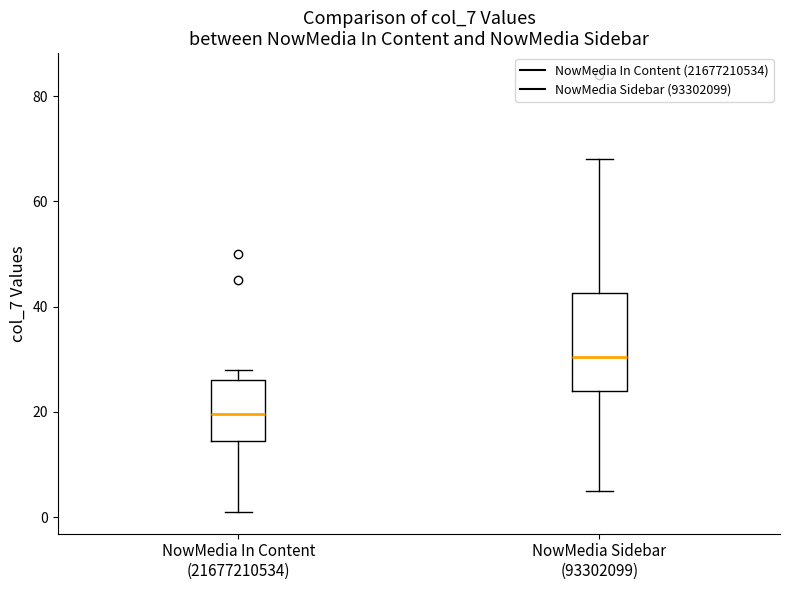

Which box's median line is the highest?

NowMedia Sidebar (93302099)